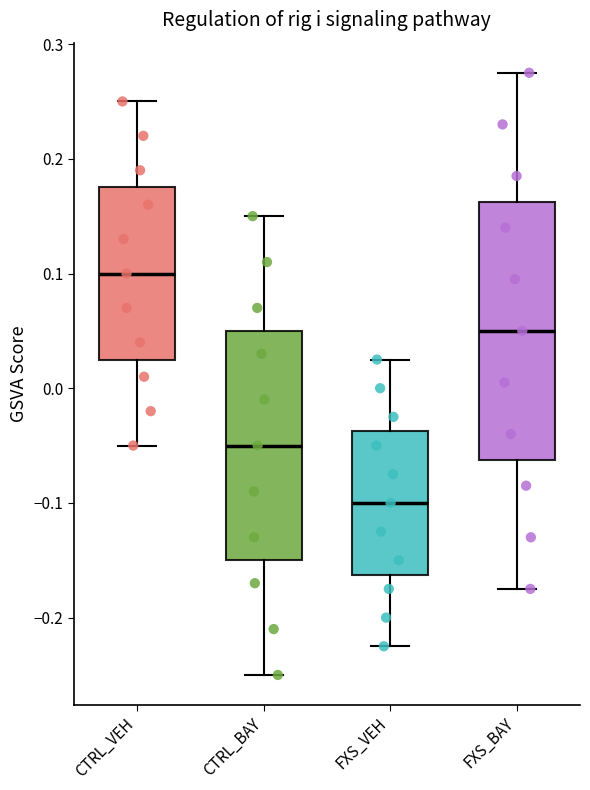

Comparing the boxes themselves (not the whiskers), which one is the tallest?

FXS_BAY